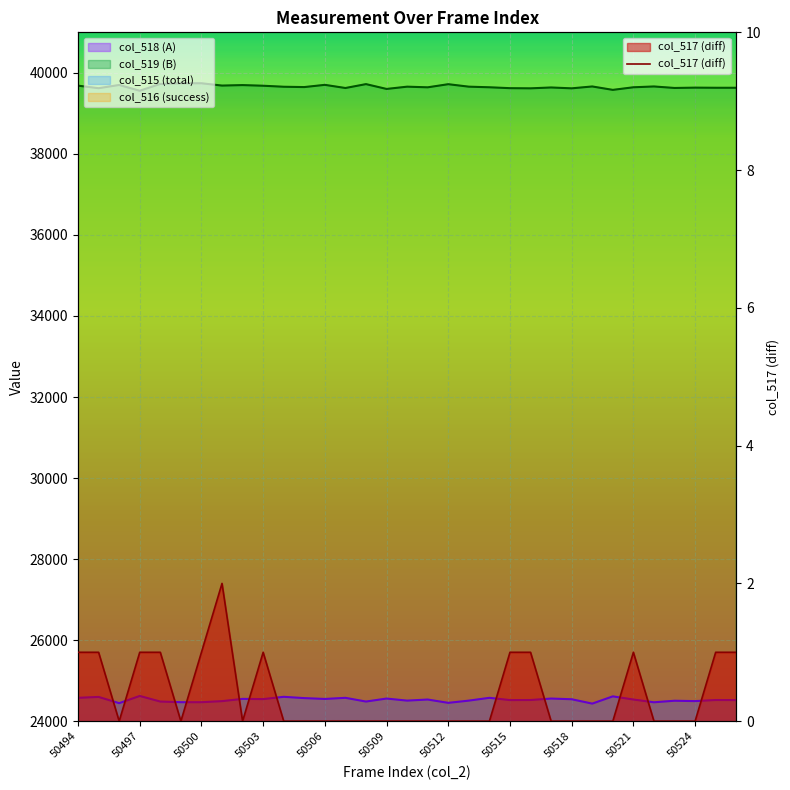

The value at 50524 is -1. True or false?

False